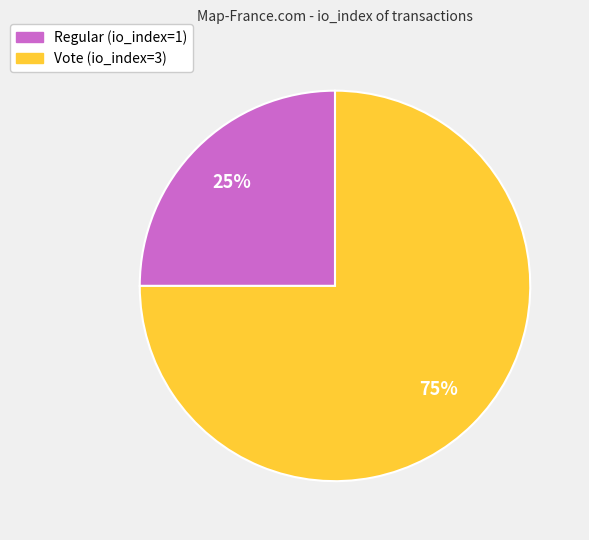

Is it true that Vote (io_index=3) is 86% of the pie?

False